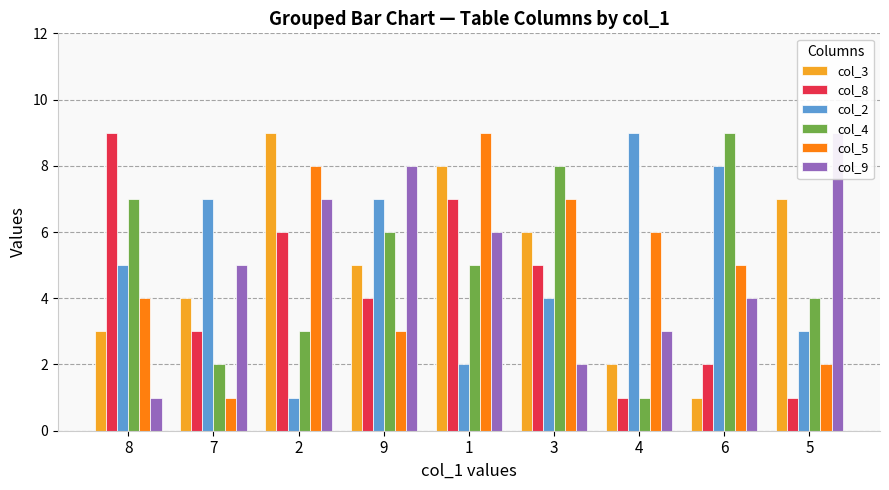

What is the sum of the col_9 values at 4 and 8?

4